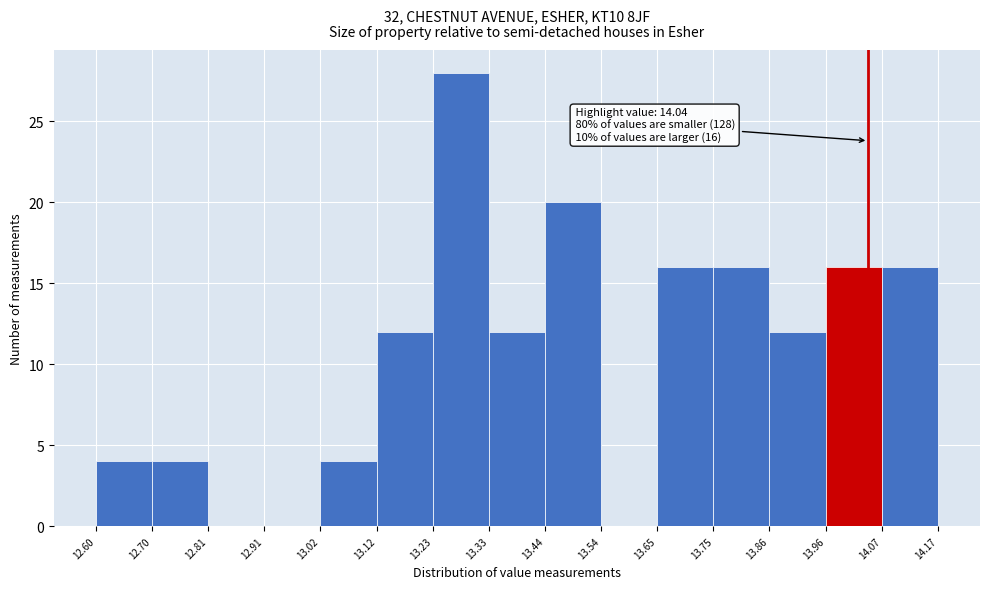

Which range on the x-axis has the tallest bar?

13.23 to 13.33